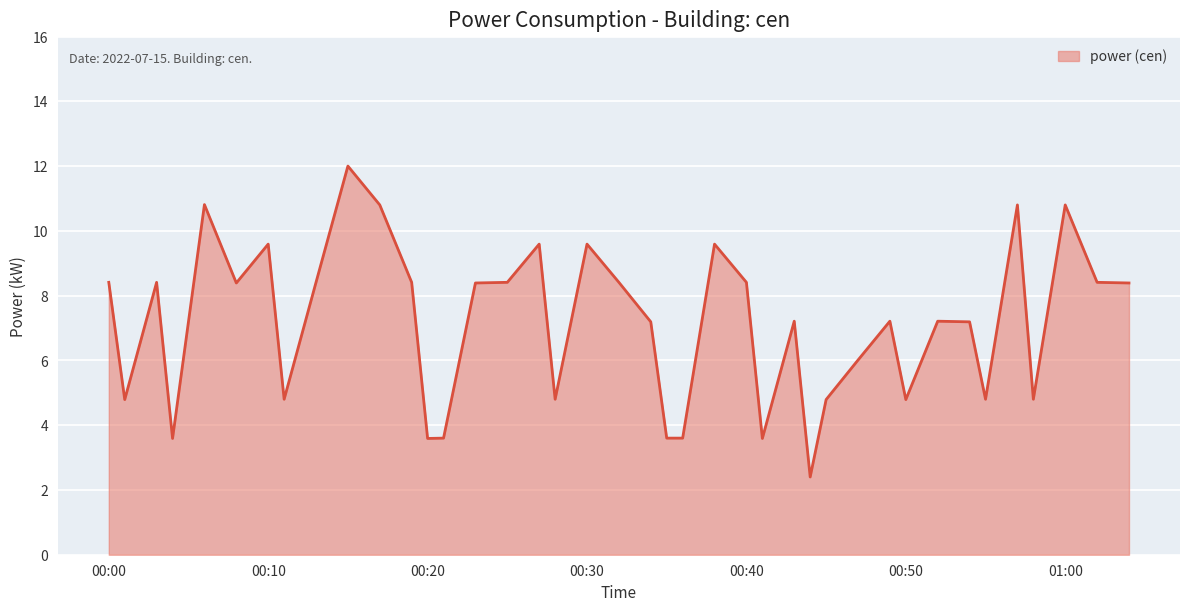

What is the maximum value shown in the chart?

12.0